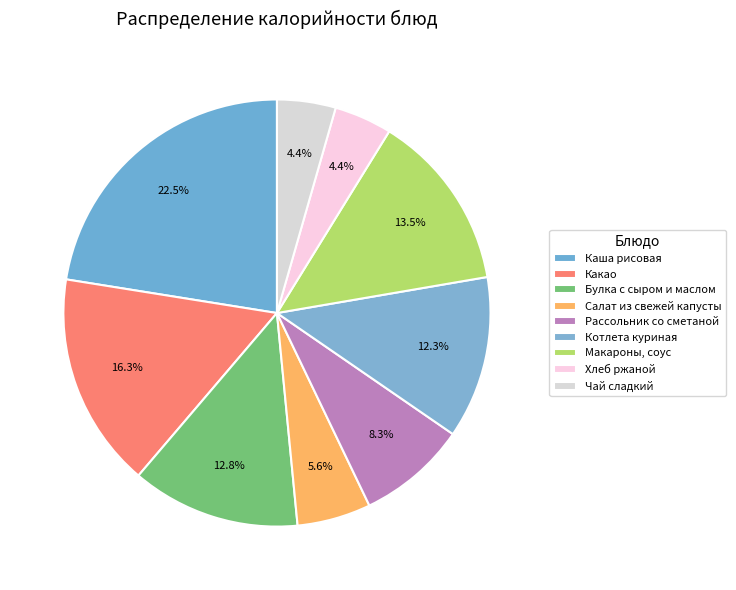

To the nearest percent, what is the difference between the Какао and Макароны, соус slice percentages?

3%